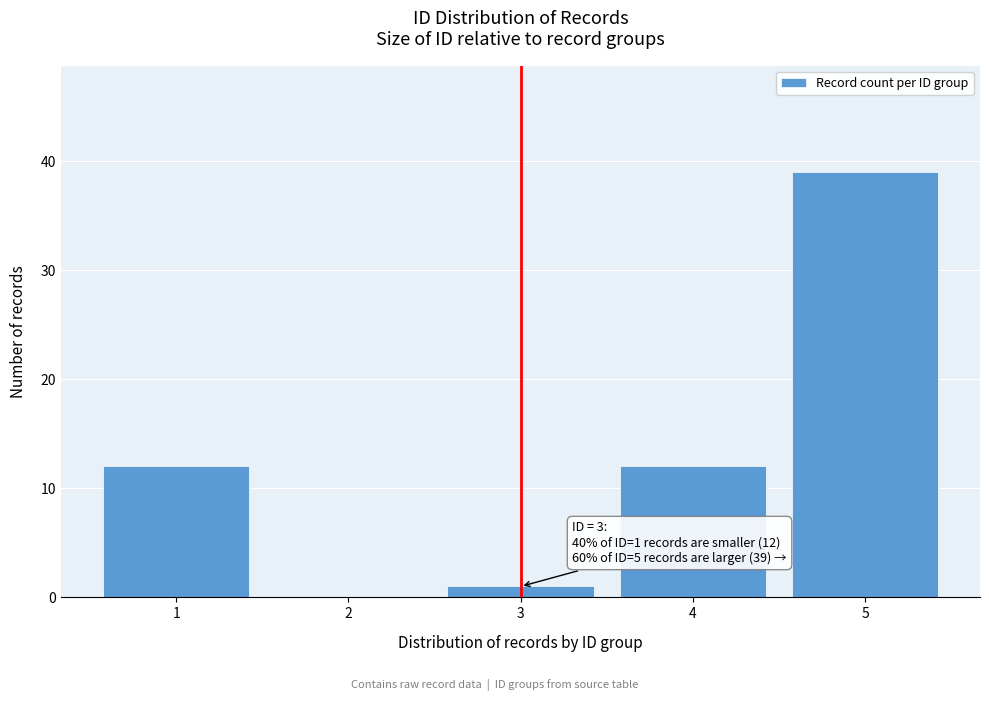

Which range on the x-axis has the tallest bar?

4.5 to 5.5